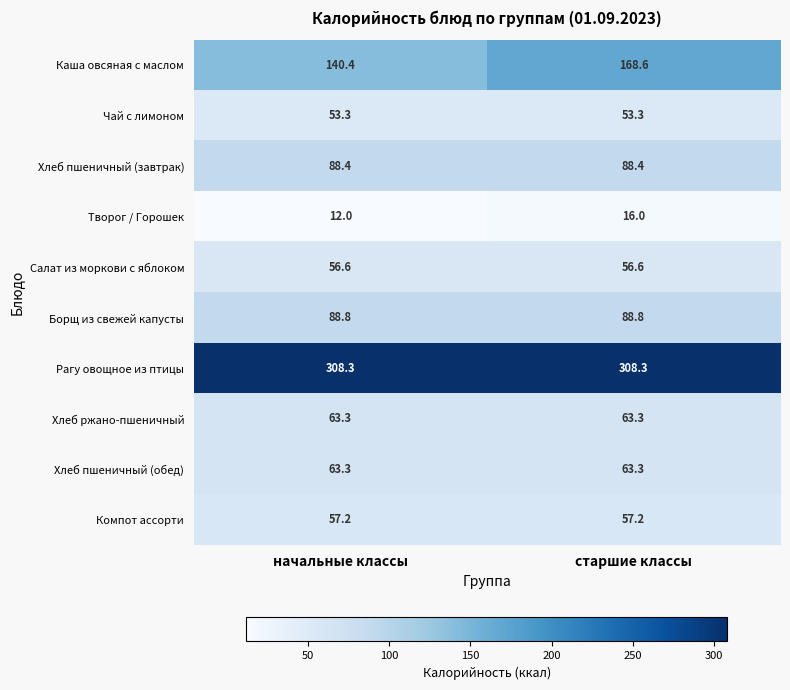

What is the sum of the Компот ассорти values at начальные классы and старшие классы?

114.4